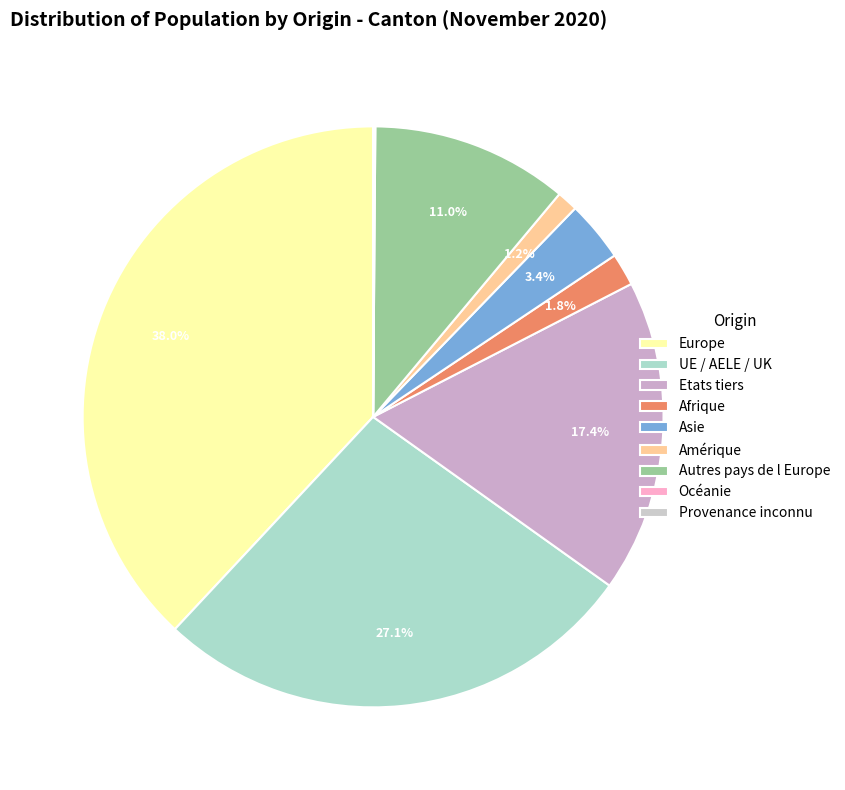

To the nearest percent, what is the difference between the largest and smallest slice percentages?

38%